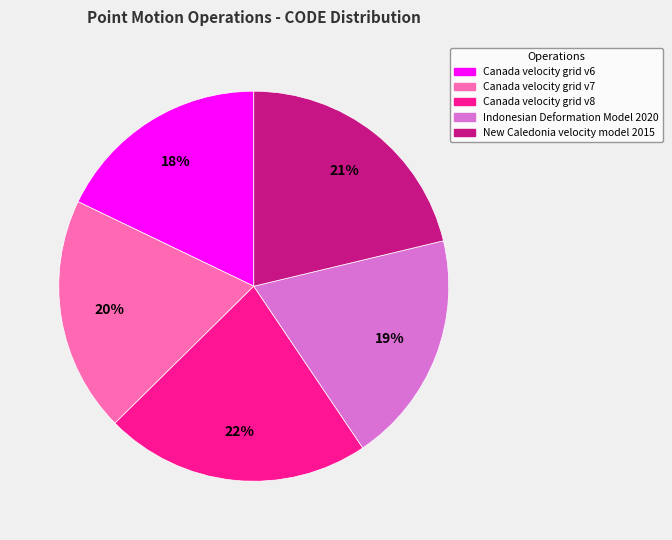

To the nearest percent, what is the average slice percentage?

20%